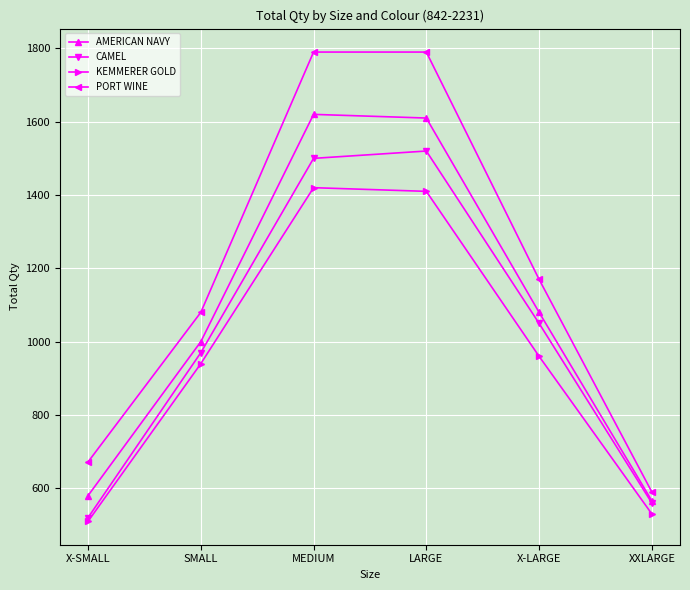

What is the value of the KEMMERER GOLD point at the 4th from the left?

1410